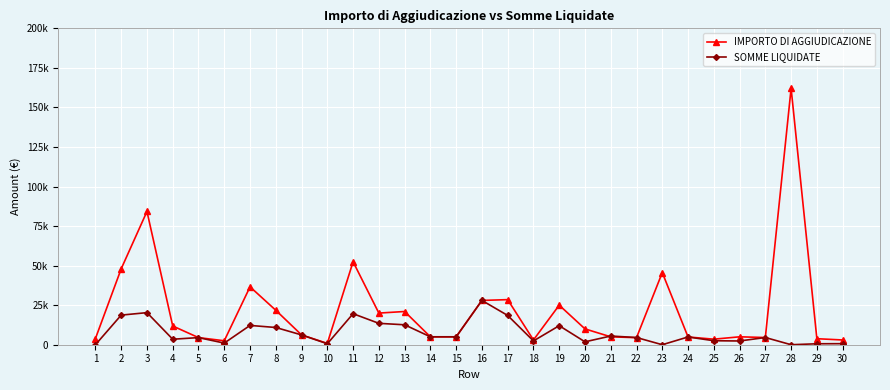

Is this an area chart (filled region under the line)?

No